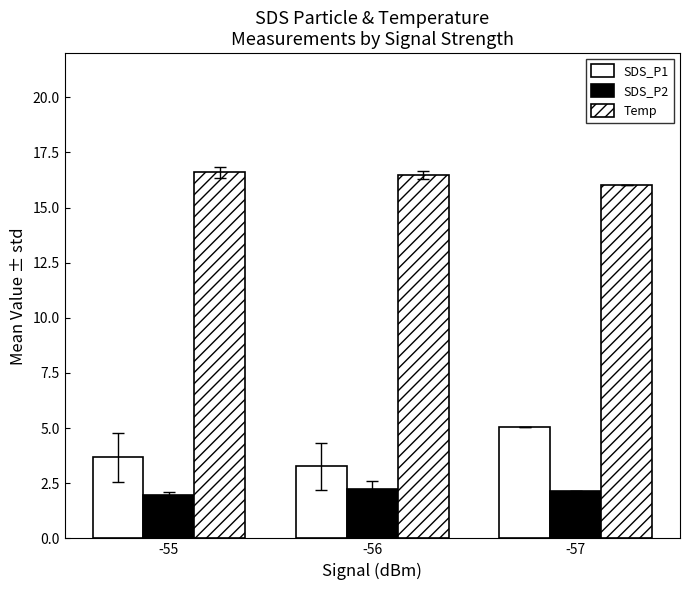

How many series are shown in this chart?

3